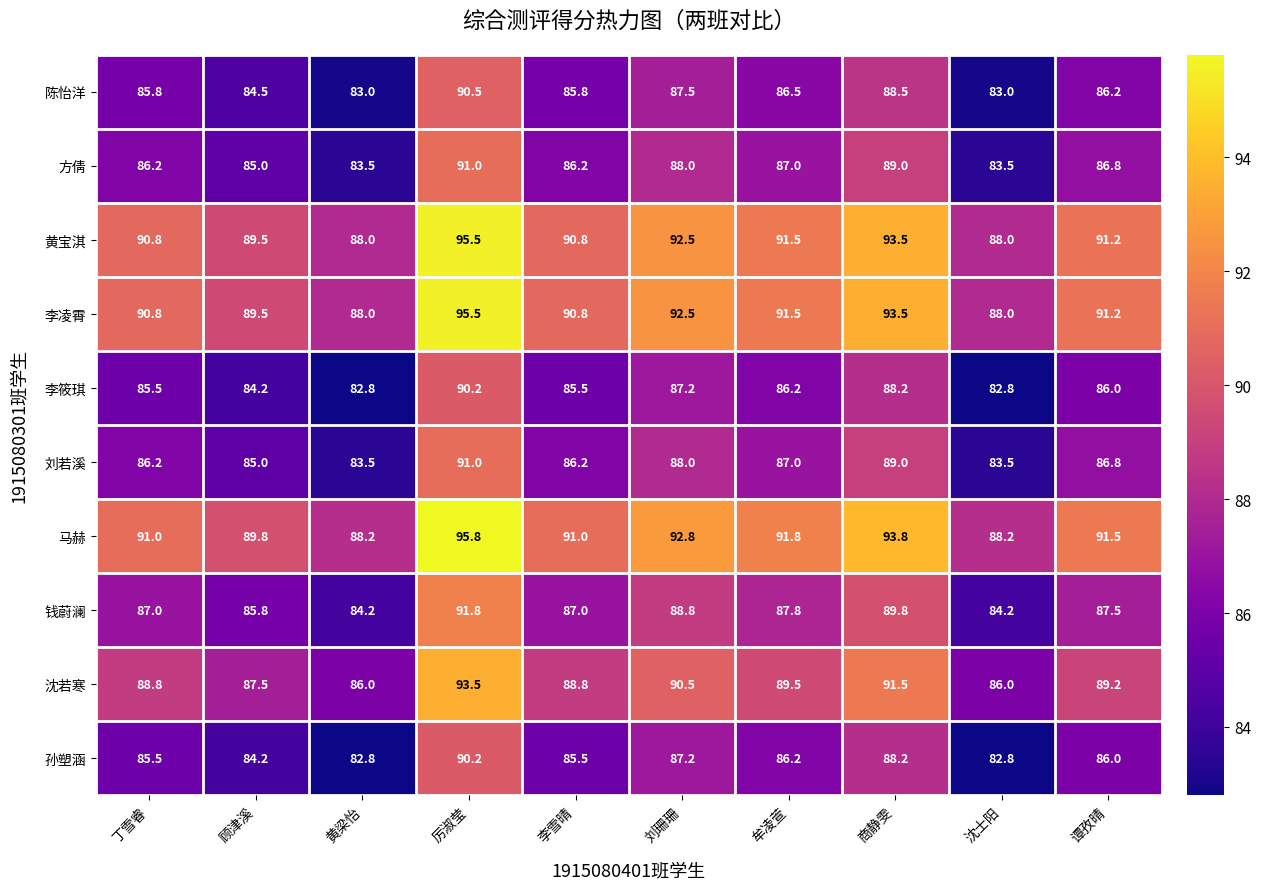

What is the spread (max minus min) of values at 商静雯?

5.6